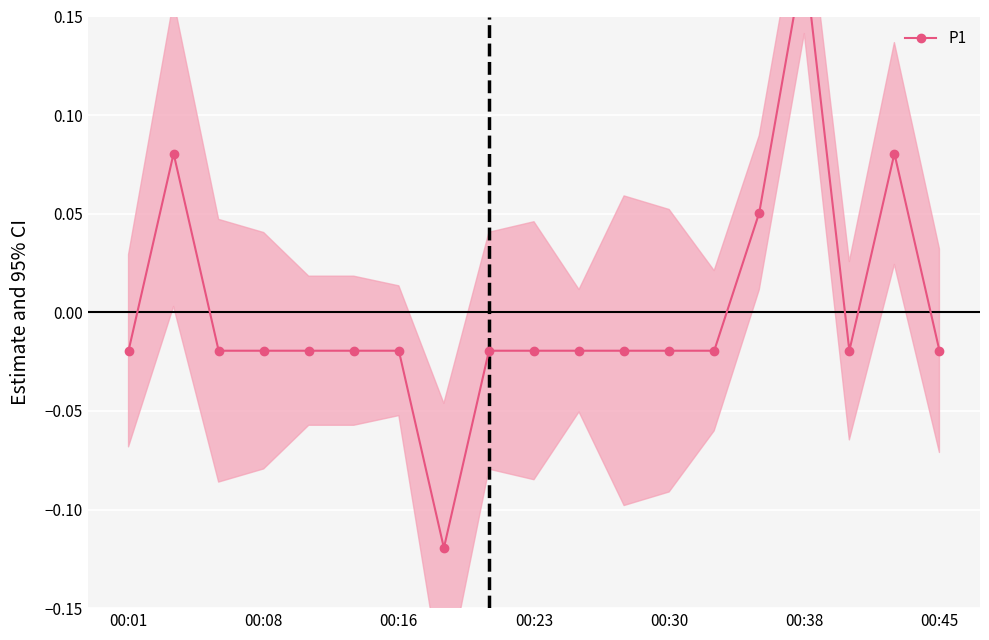

At which category does the chart reach its peak across all series?

00:38